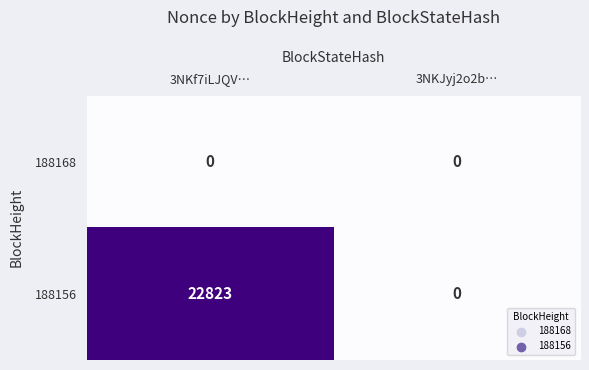

The value of 188168 at 3NKf7iLJQV… is 0. True or false?

True